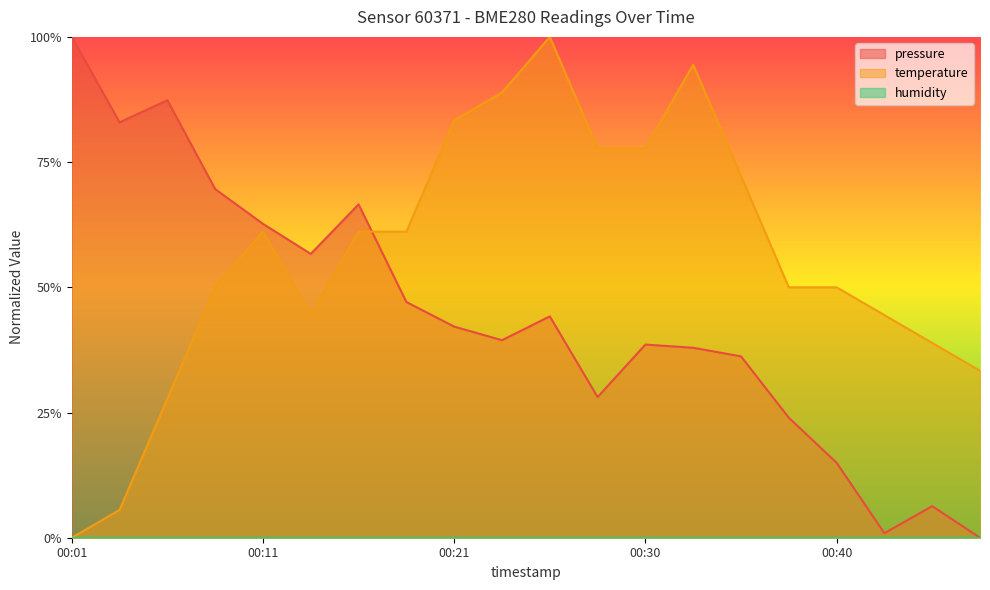

Reading left to right, list all the values displayed in this chart.

pressure: 1.0	0.8	0.9	0.7	0.6	0.6	0.7	0.5	0.4	0.4	0.4	0.3	0.4	0.4	0.4	0.2	0.1	0.0	0.1	0.0
temperature: 0.0	0.1	0.3	0.5	0.6	0.4	0.6	0.6	0.8	0.9	1.0	0.8	0.8	0.9	0.7	0.5	0.5	0.4	0.4	0.3